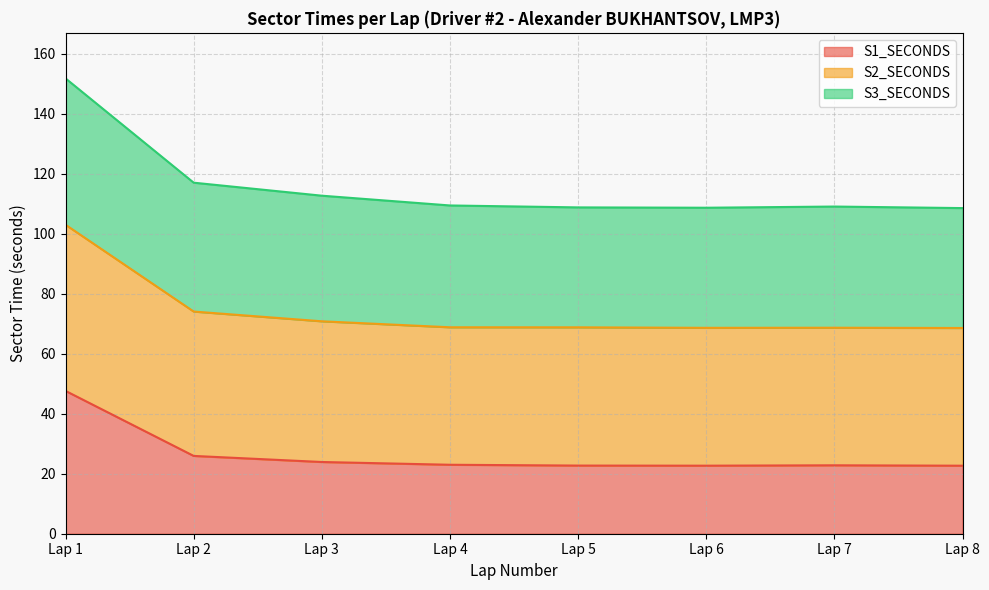

Which series has the largest total across all categories?

S2_SECONDS